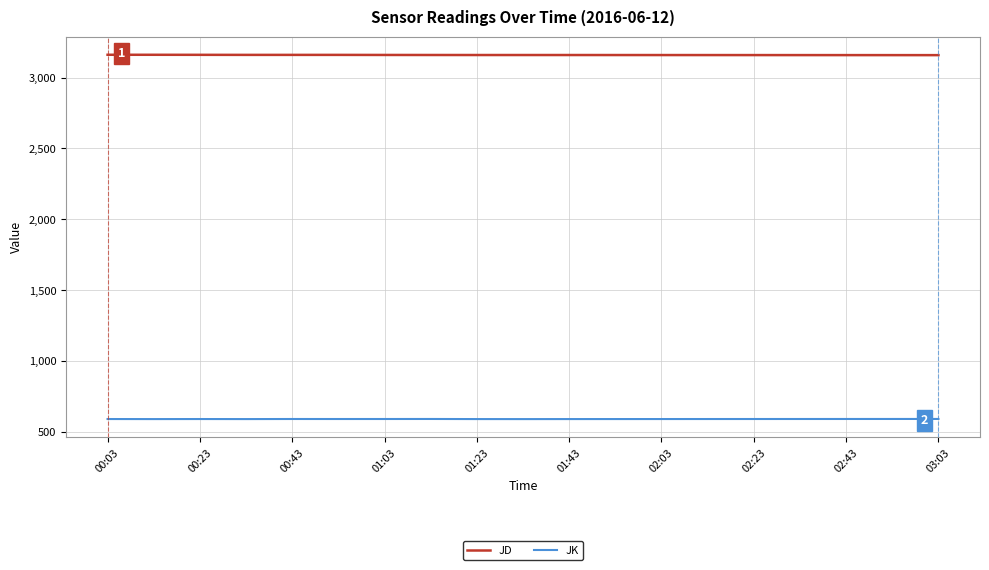

Which series has the largest total across all categories?

JD